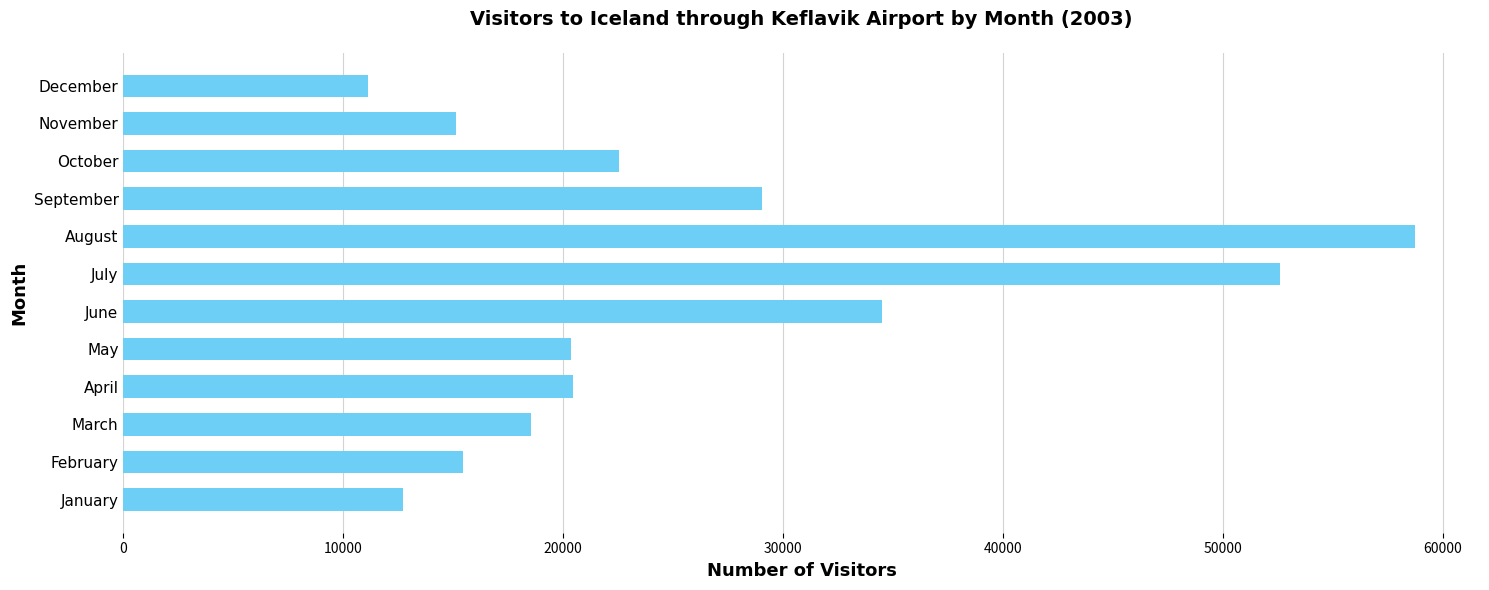

How many values are below 20465?

6